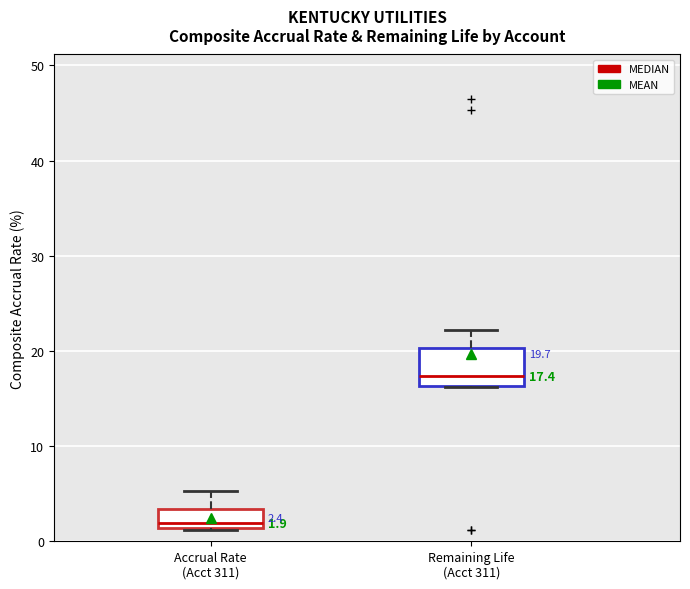

Which box is the tallest, from its lower edge to its upper edge?

Remaining Life (Acct 311)